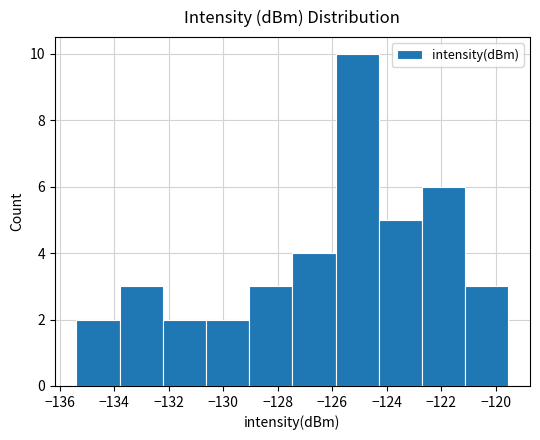

How tall is the bar that spans -125.8 to -124.2 on the x-axis? Neither the bar edges nor the heights are printed on the chart, so give them approximately, as read against the axes.

10